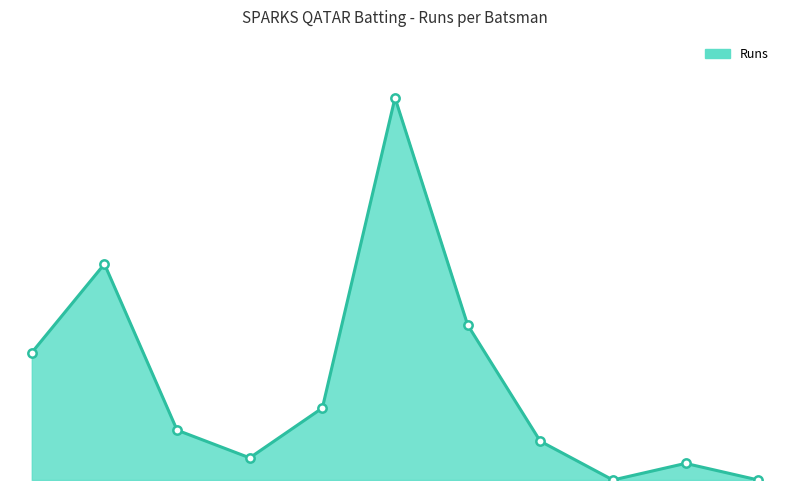

Does the chart display data point markers on the line(s)?

No